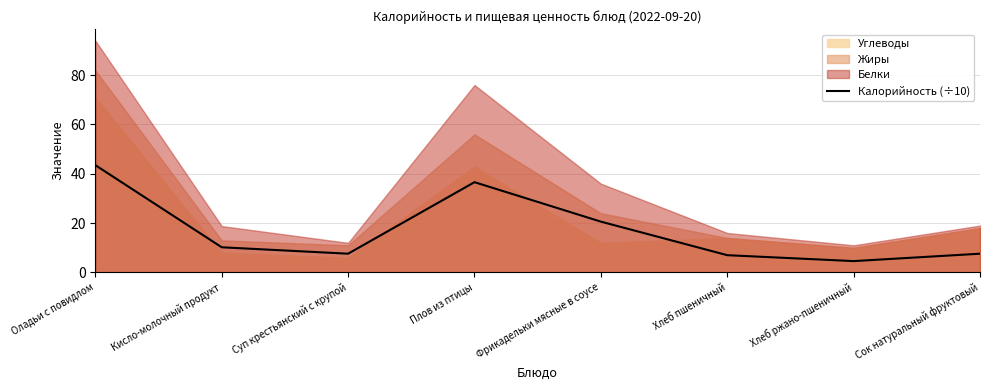

Which label corresponds to the largest value in the chart?

Оладьи с повидлом